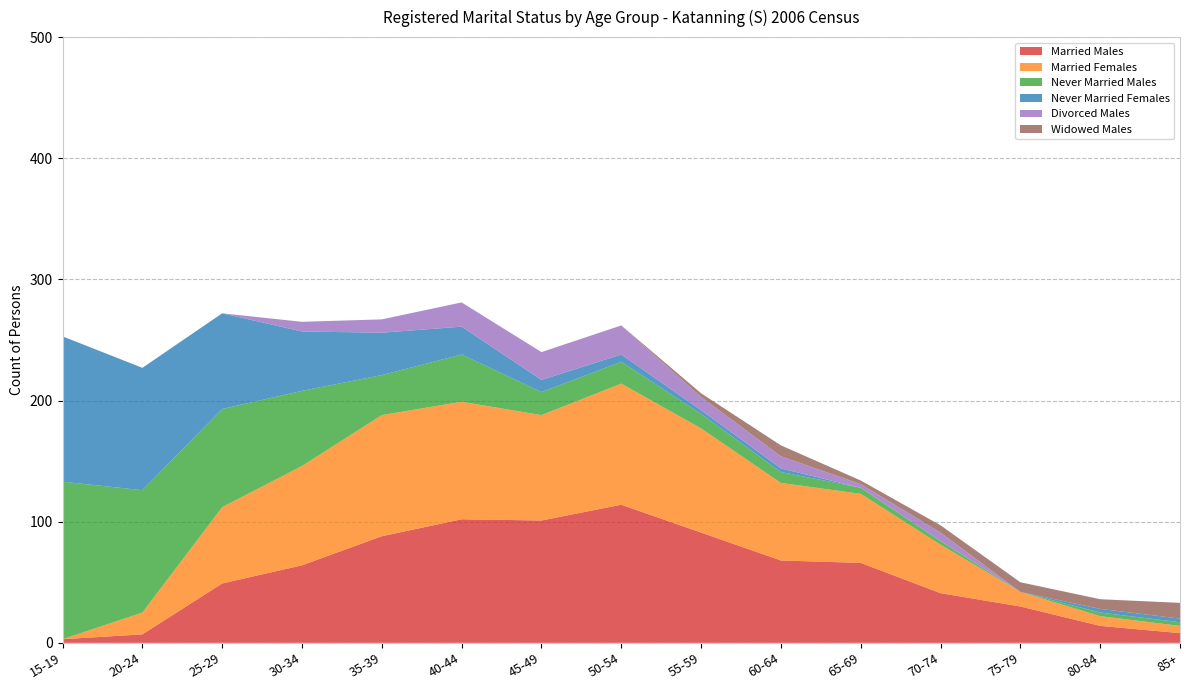

Reading right to left, list all the values displayed in this chart.

Married Males: 8	14	30	41	66	68	91	114	101	102	88	64	49	7	3
Married Females: 6	8	12	40	57	64	86	100	87	97	100	82	63	18	0
Never Married Males: 3	3	0	3	5	9	12	18	19	39	33	62	81	101	130
Never Married Females: 3	3	0	0	0	3	3	6	10	23	35	49	79	101	120
Divorced Males: 0	0	0	7	3	10	11	24	23	20	11	8	0	0	0
Widowed Males: 13	8	8	6	3	9	3	0	0	0	0	0	0	0	0